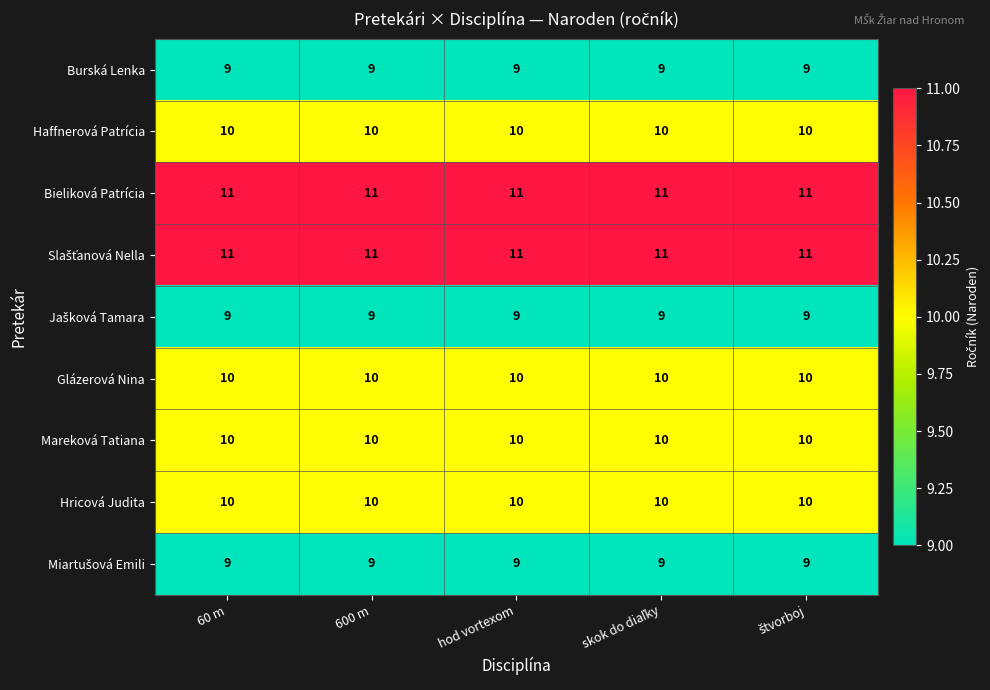

What is the average value of the Hricová Judita series?

10